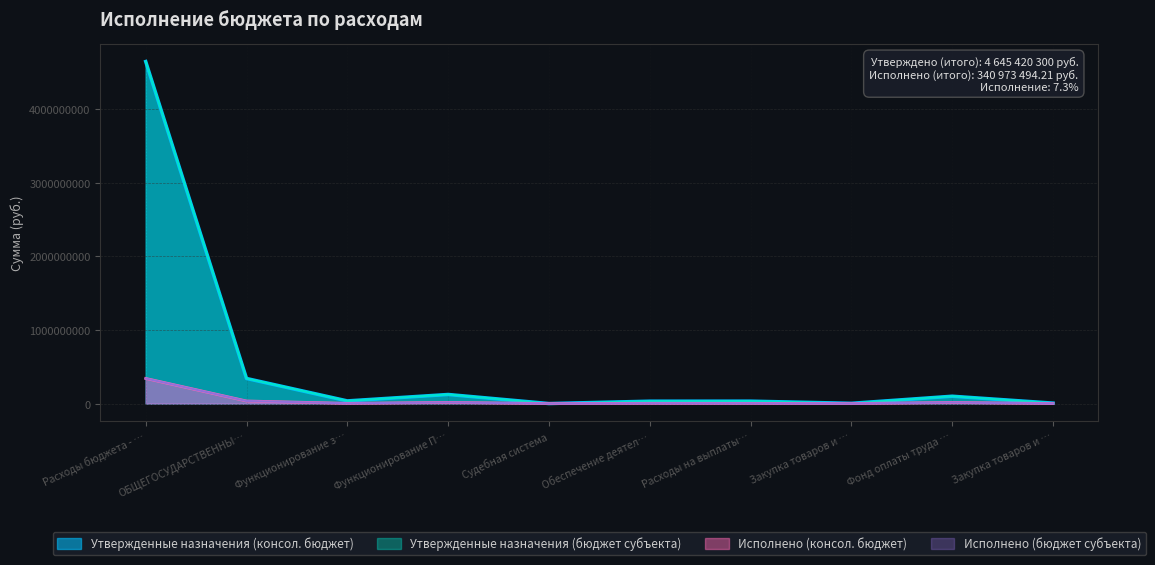

At how many categories does at least one series exceed 1665221529?

1